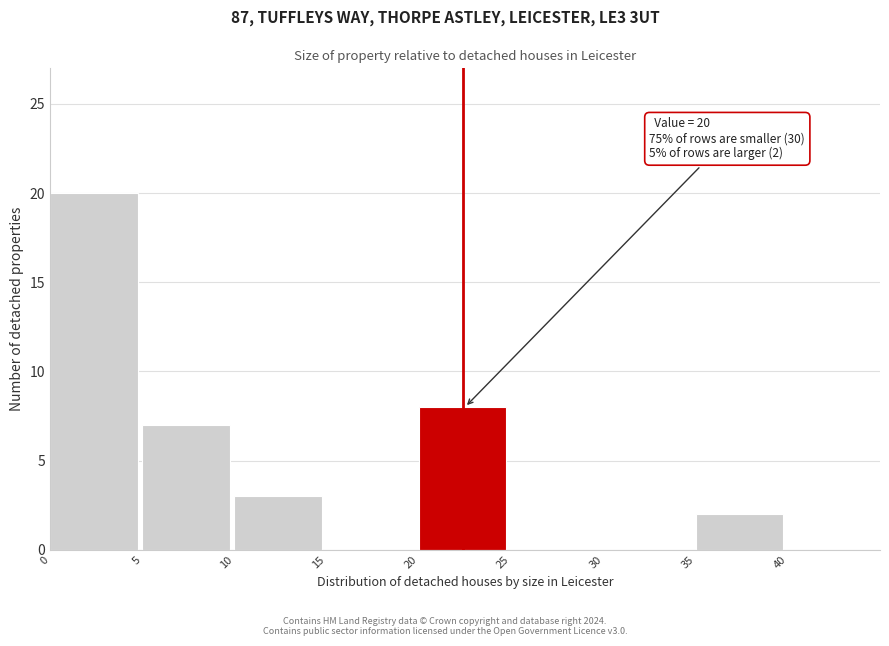

Which range on the x-axis has the tallest bar?

0 to 5